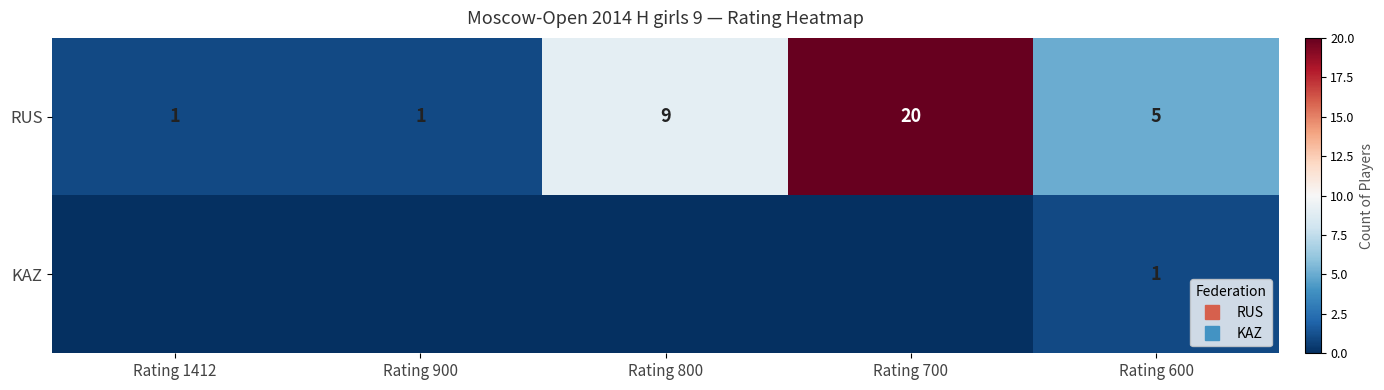

True or false: RUS has a value of 8 at Rating 600.

False